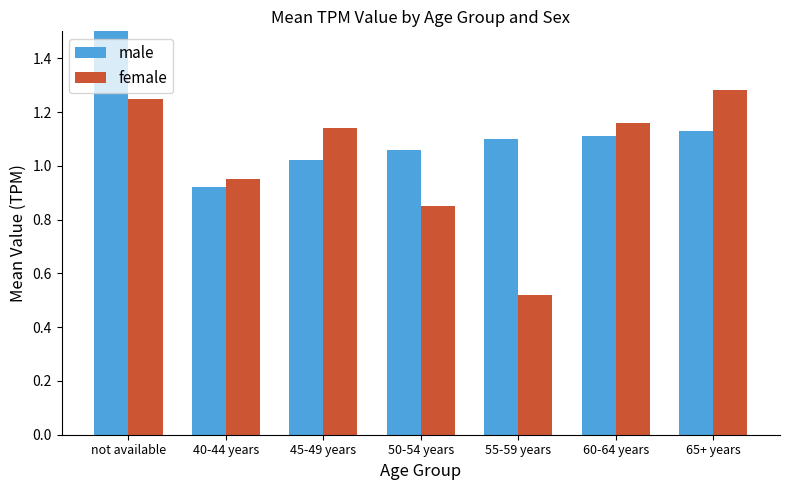

Are the bars grouped side by side (vs. stacked)?

Yes